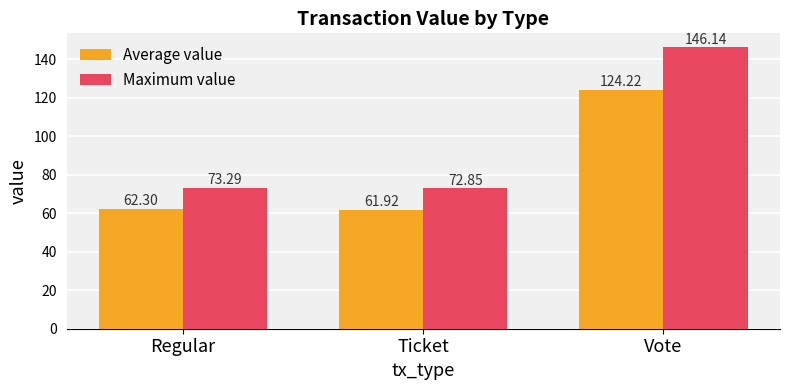

What is the label of the 2nd bar from the right?

Ticket